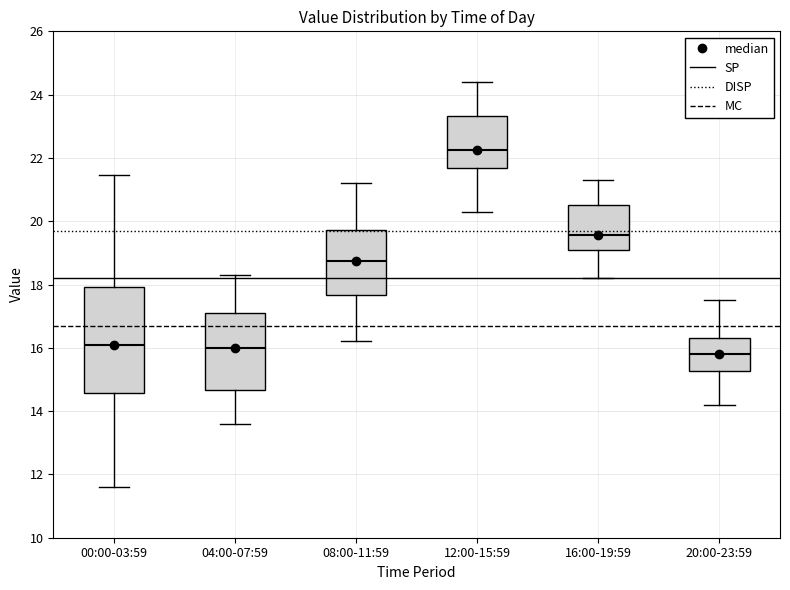

Where does the upper whisker of the box for 08:00-11:59 end on the y-axis? The values are not printed on the chart, so give them approximately, as read against the axis.

21.2